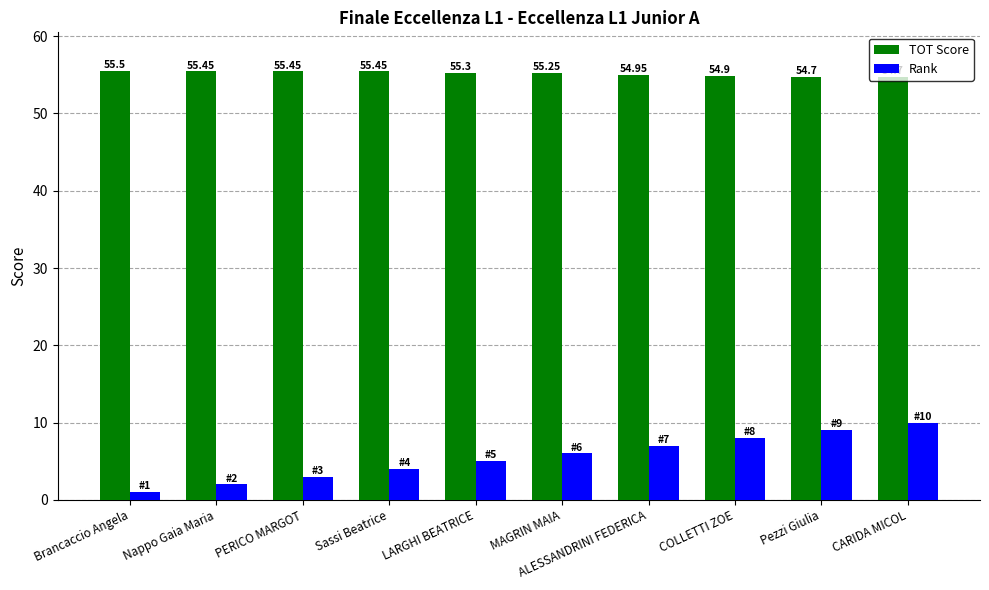

Read the Rank value at Brancaccio Angela.

1.0